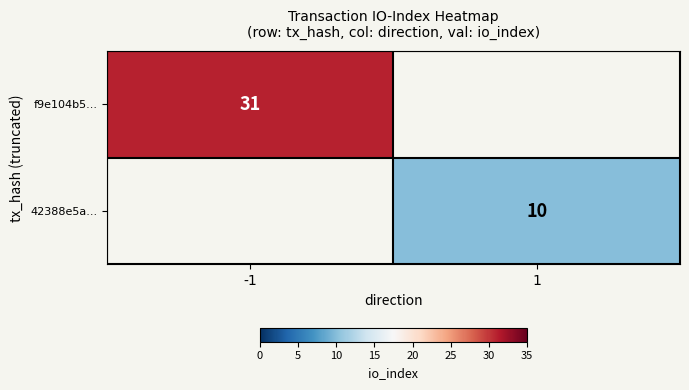

The 42388e5a... series shows 17 at 1. True or false?

False